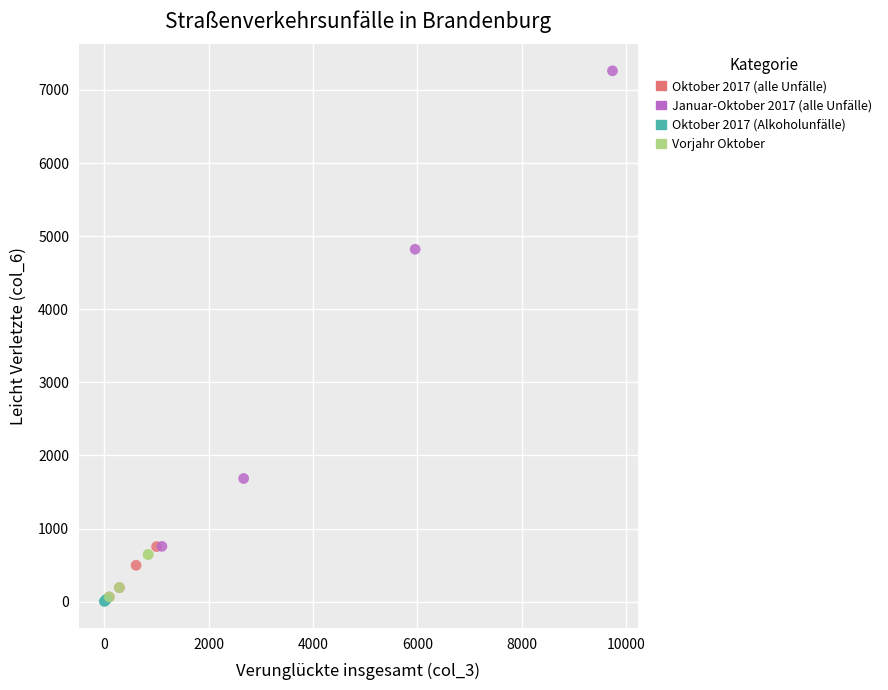

Which series contains the highest Y value?

Januar-Oktober 2017 (alle Unfälle)